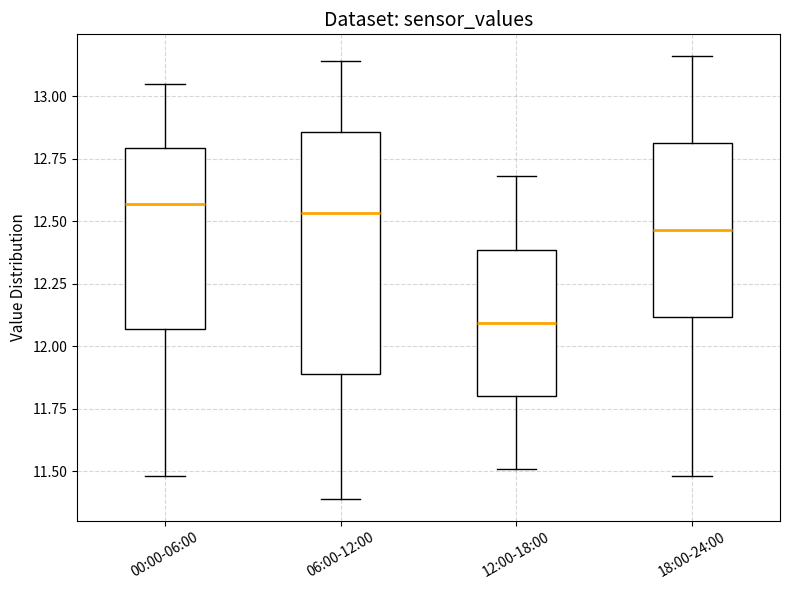

Which box is the tallest, from its lower edge to its upper edge?

06:00-12:00